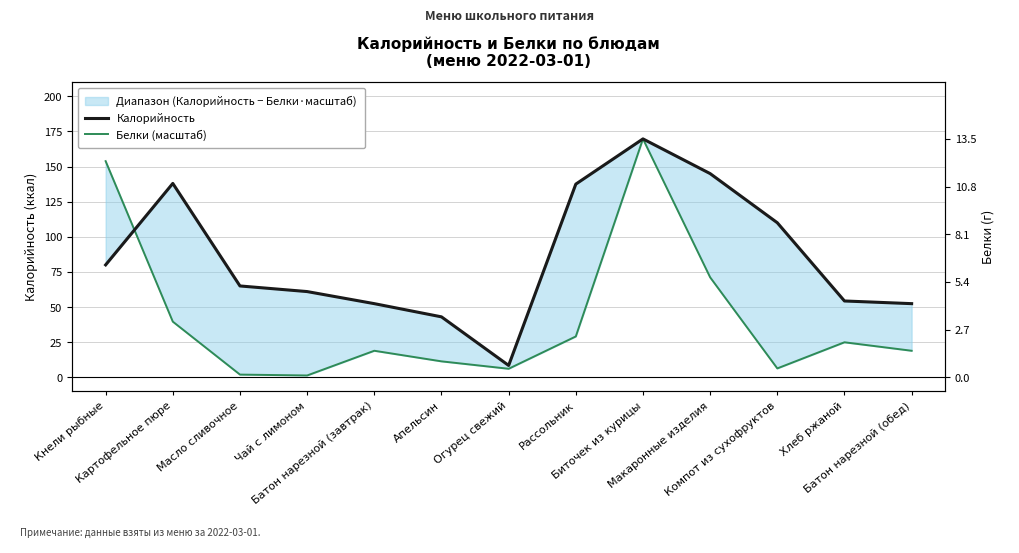

What is the spread (max minus min) of values at Апельсин?

31.7